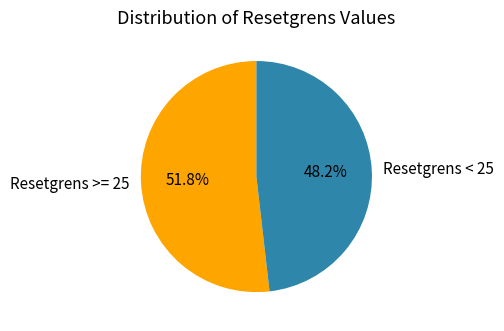

Between Resetgrens < 25 and Resetgrens >= 25, which is larger?

Resetgrens >= 25